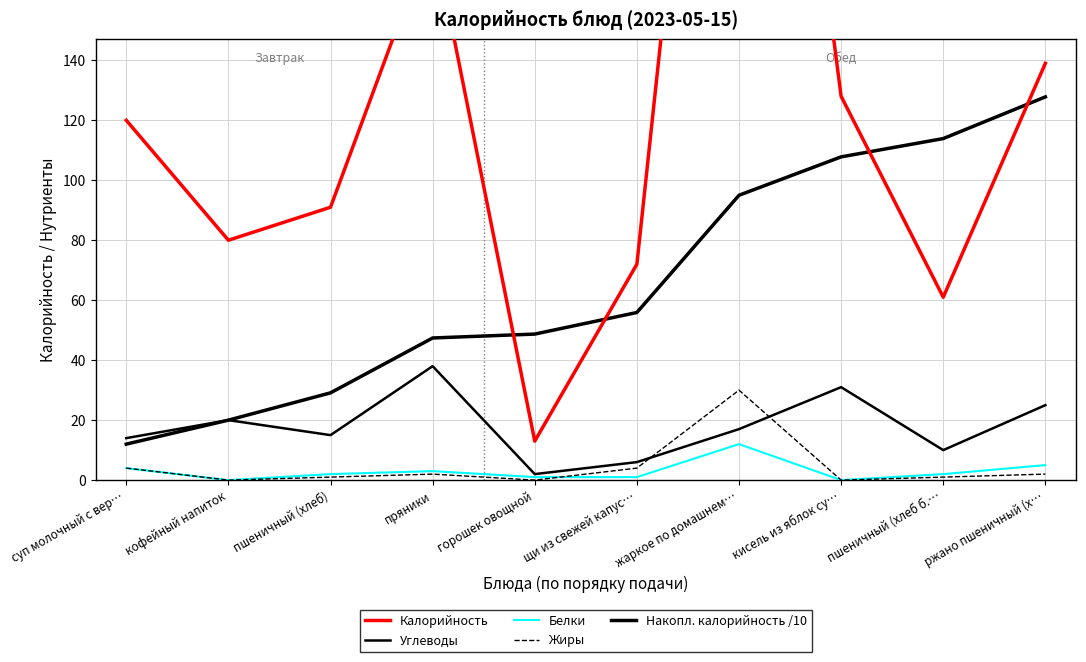

What is the difference between the highest and lowest values at пряники?

181.0